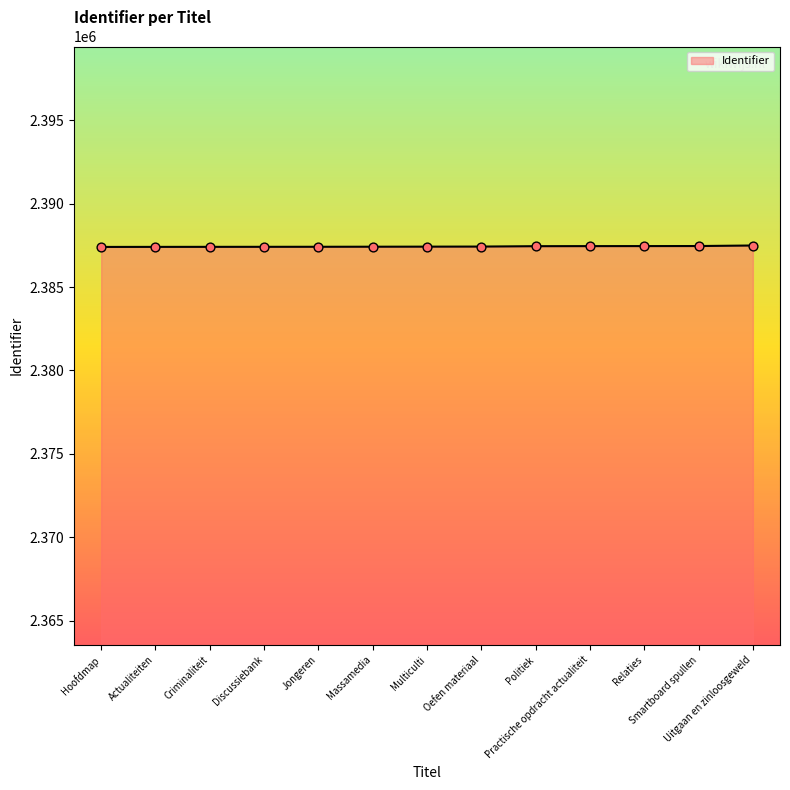

What is the ratio of the value at Discussiebank to the value at Multiculti?

1.0